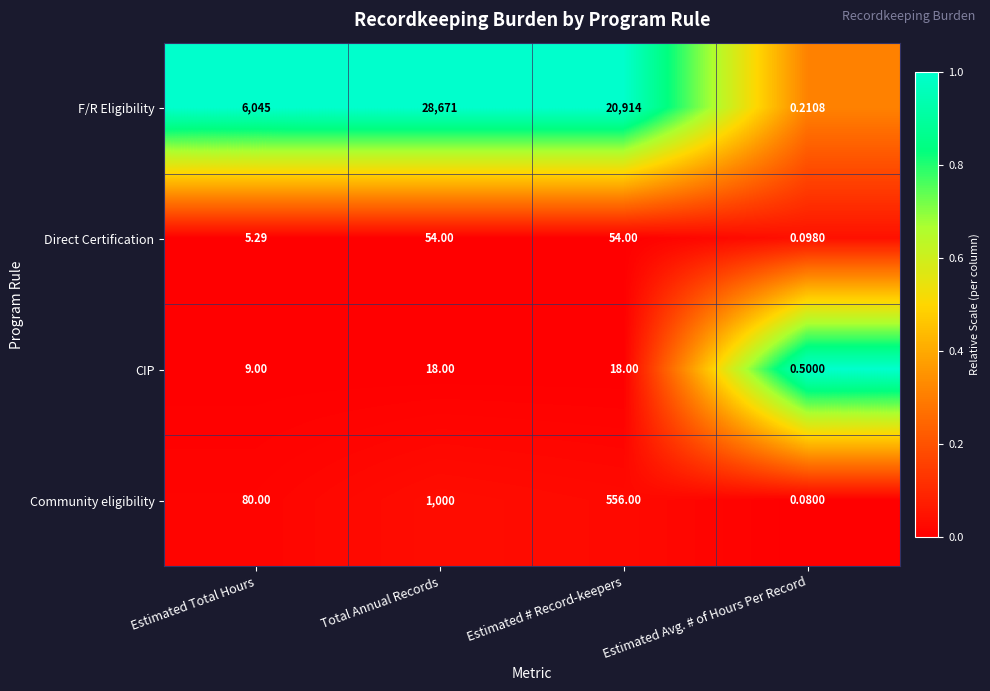

Which series has the largest total across all categories?

F/R Eligibility